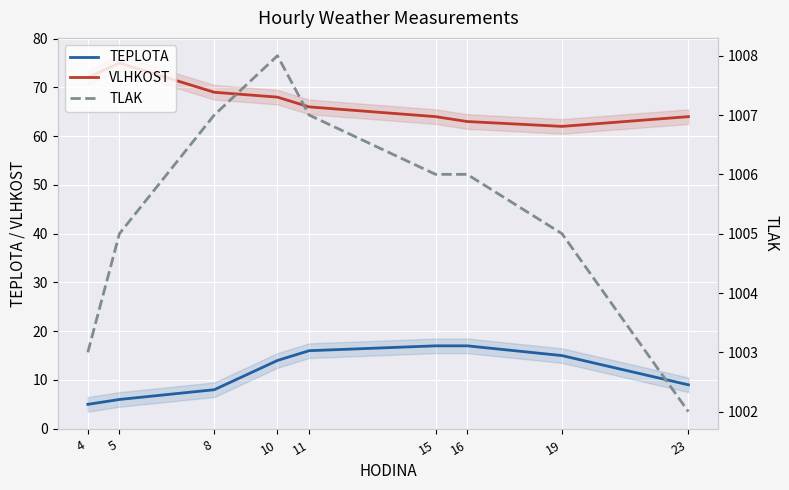

Rank the series at 23 from highest to lowest value.

TLAK, VLHKOST, TEPLOTA